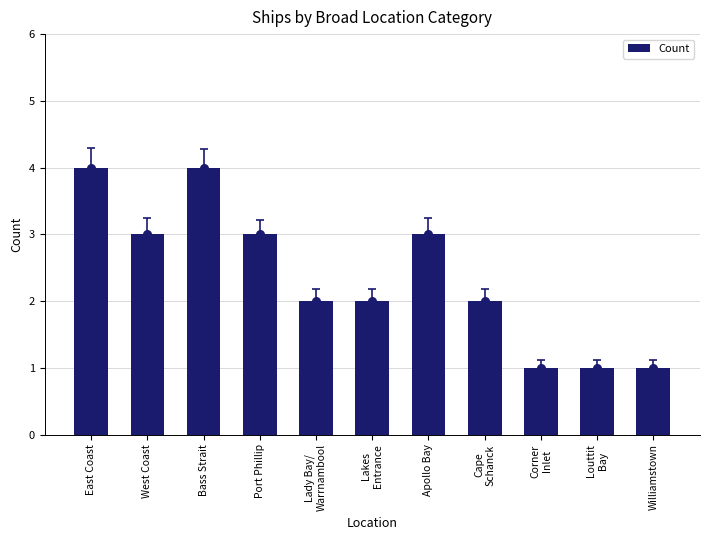

Which has a higher value, Cape
Schanck or Lady Bay/
Warrnambool?

Cape
Schanck